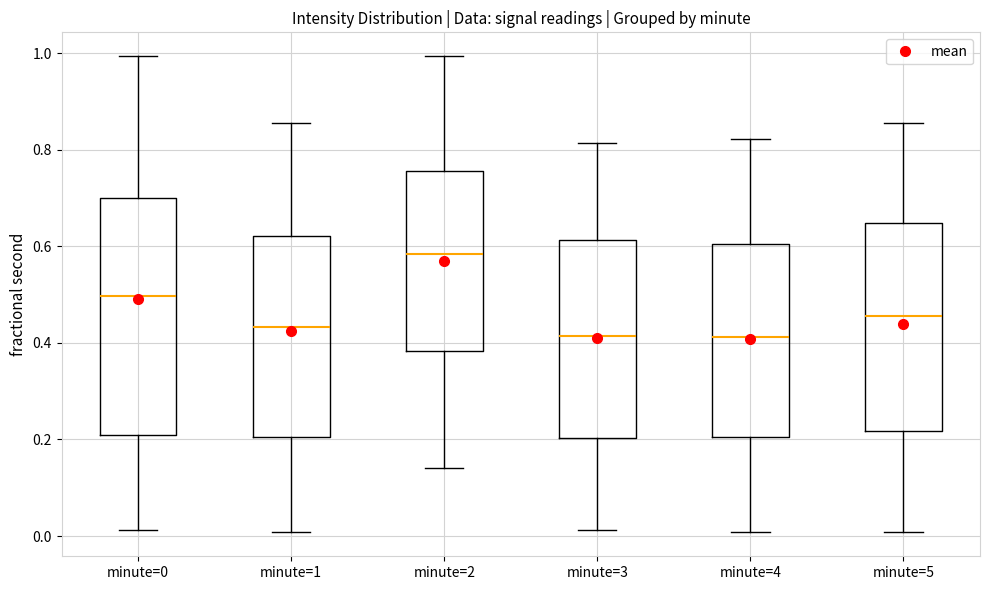

Reading left to right, transcribe this box plot: for each box, give where its median line is, the range the box spans, and where its two whiskers end, as read against the y-axis. The values are not printed on the chart, so give them approximately, as read against the axis.

minute=0: median 0.50, box 0.20 to 0.70, whiskers 0.02 to 1.00
minute=1: median 0.44, box 0.20 to 0.62, whiskers 0.00 to 0.86
minute=2: median 0.58, box 0.38 to 0.76, whiskers 0.14 to 1.00
minute=3: median 0.42, box 0.20 to 0.62, whiskers 0.02 to 0.82
minute=4: median 0.42, box 0.20 to 0.60, whiskers 0.00 to 0.82
minute=5: median 0.46, box 0.22 to 0.64, whiskers 0.00 to 0.86